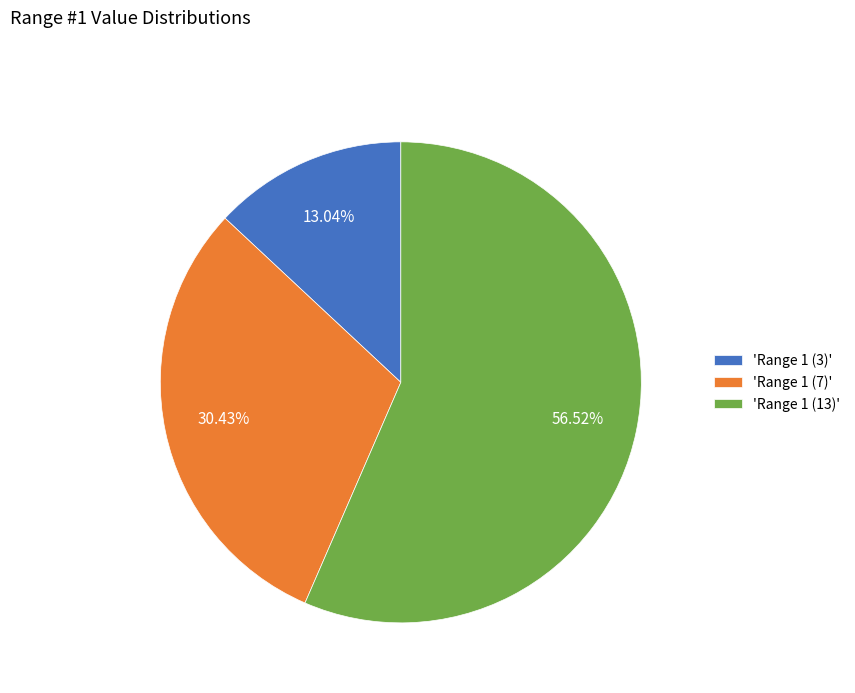

Which has a higher value, 'Range 1 (13)' or 'Range 1 (7)'?

'Range 1 (13)'